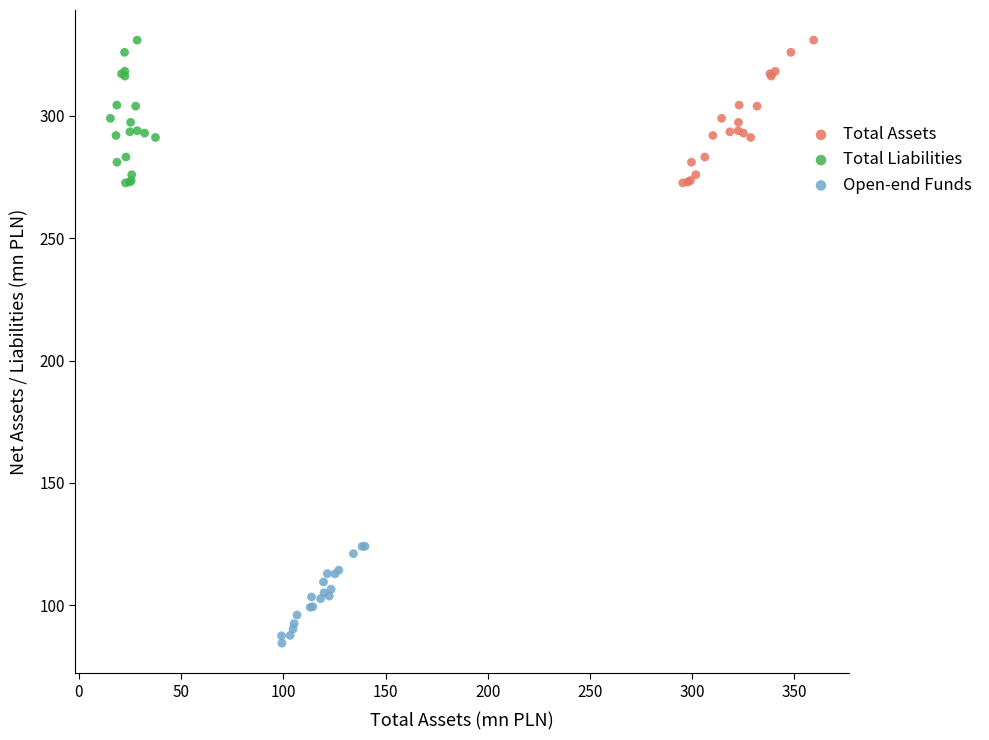

What are all the series names shown in the legend?

Total Assets, Total Liabilities, Open-end Funds